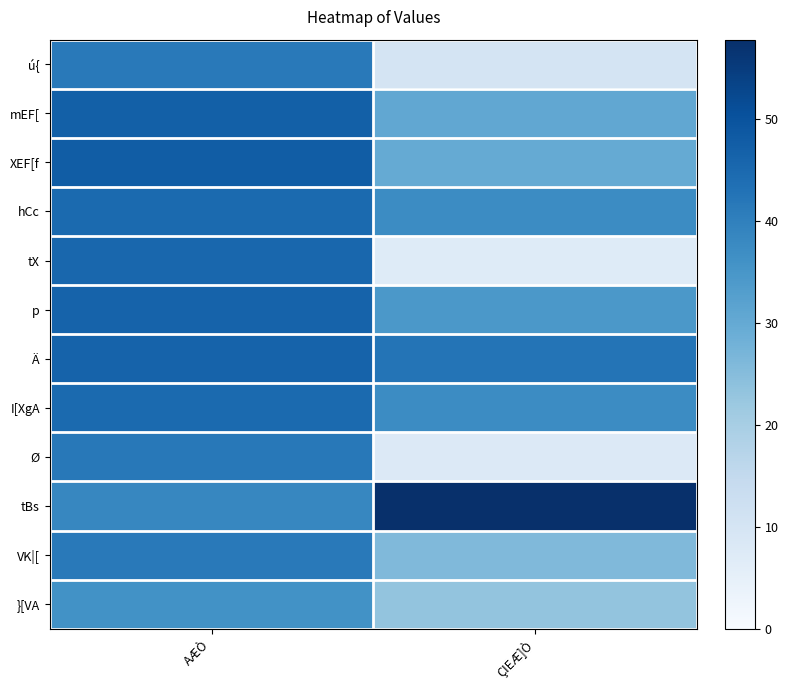

At ÇIEÆ]Ò, list the series in order from smallest to largest.

tX, Ø, ú{, }[VA, VK|[, XEF[f, mEF[, p, hCc, I[XgA, Ä, tBs